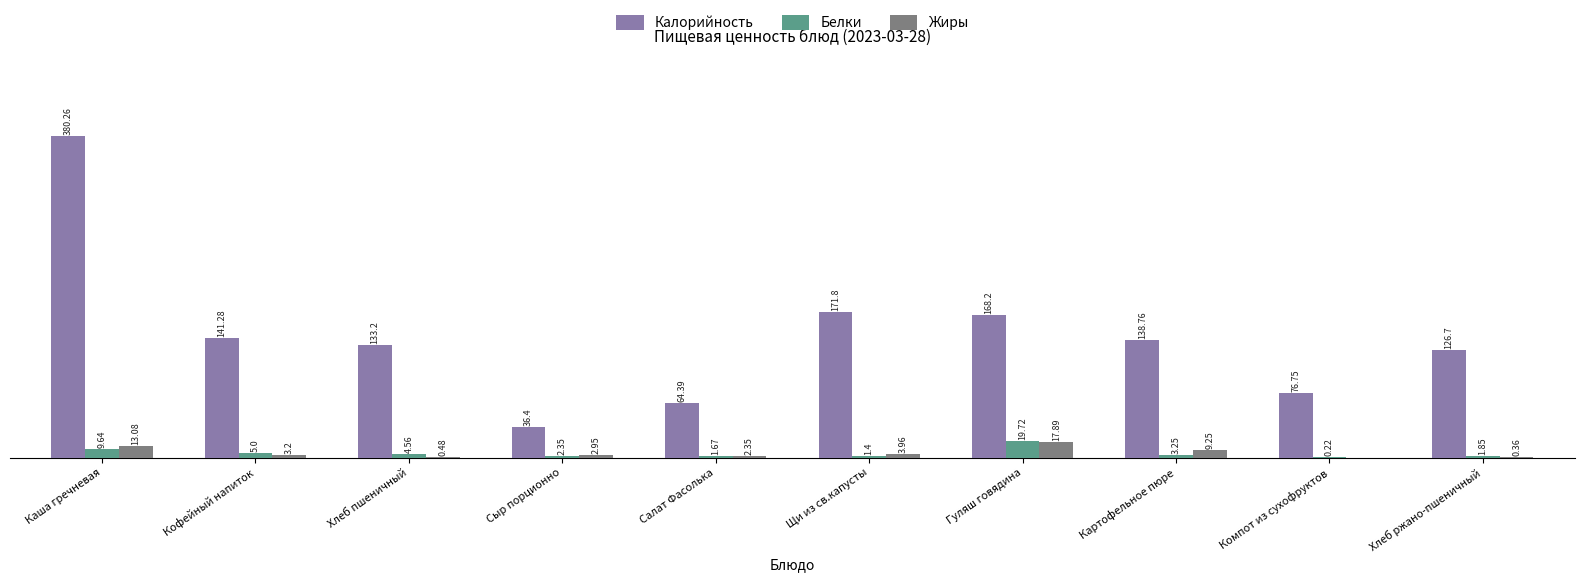

Is the value of Калорийность at Хлеб ржано-пшеничный greater than the value of Жиры at Хлеб пшеничный?

Yes